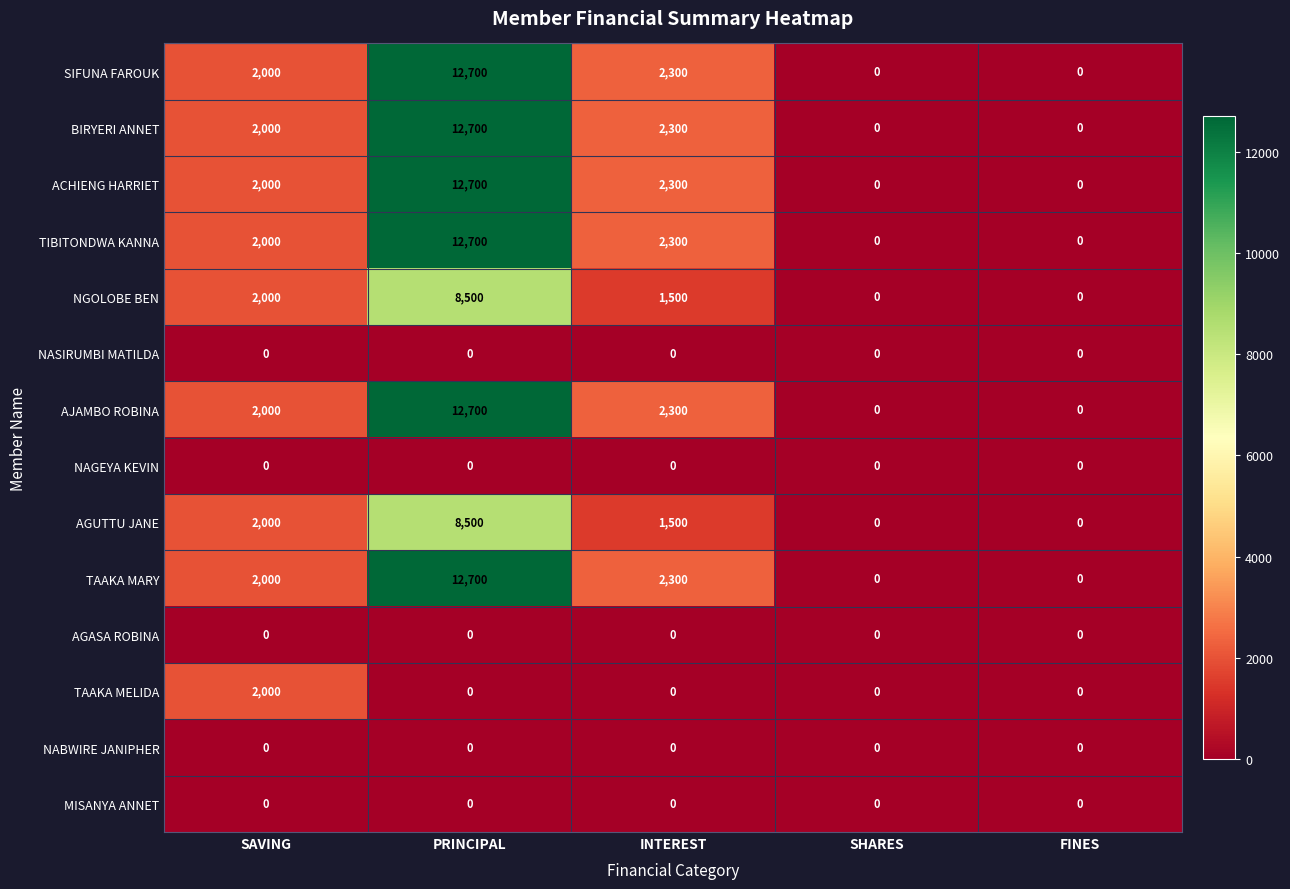

What is the difference between the highest and lowest values at SAVING?

2000